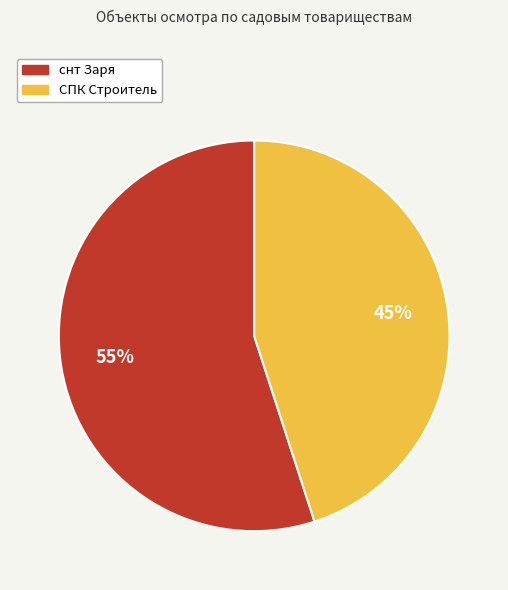

To the nearest percent, what is the combined percentage of снт Заря and СПК Строитель?

100%